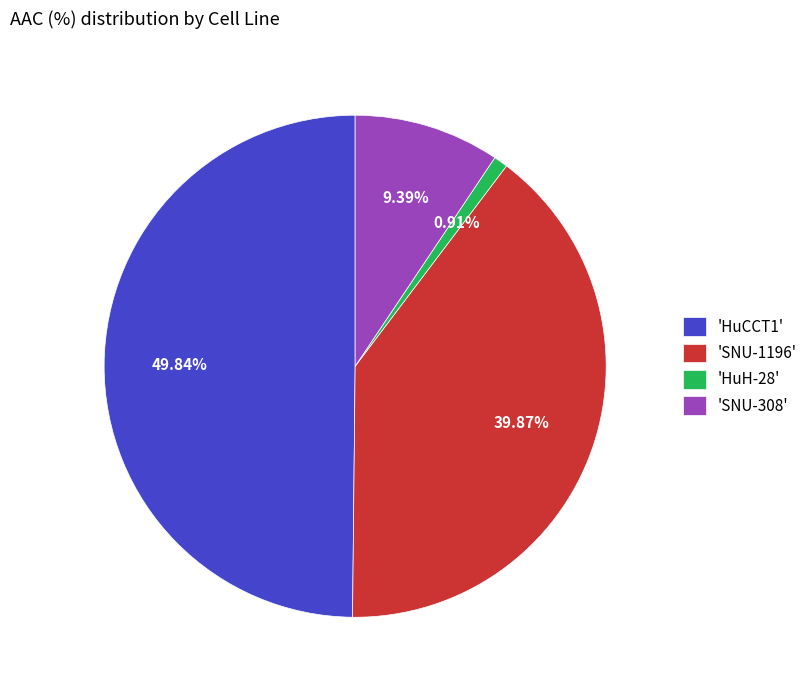

Does 'SNU-1196' represent more than half of the total?

No